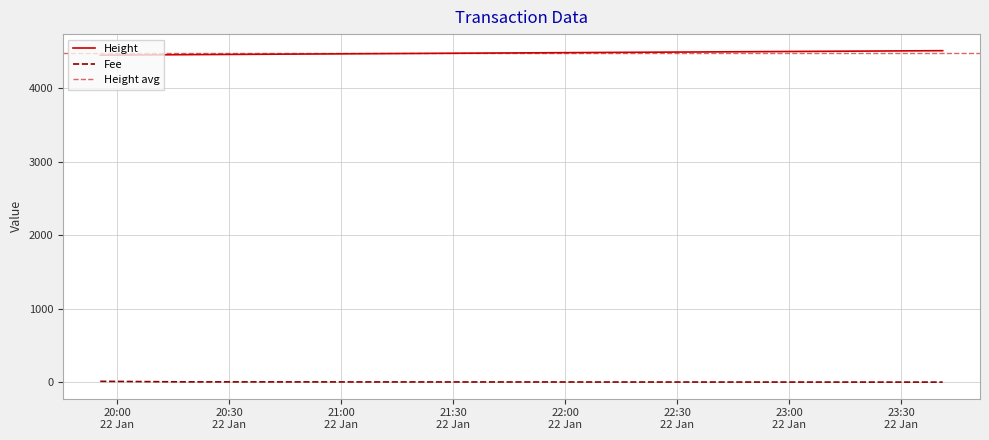

What is the minimum value for Height?

4449.0